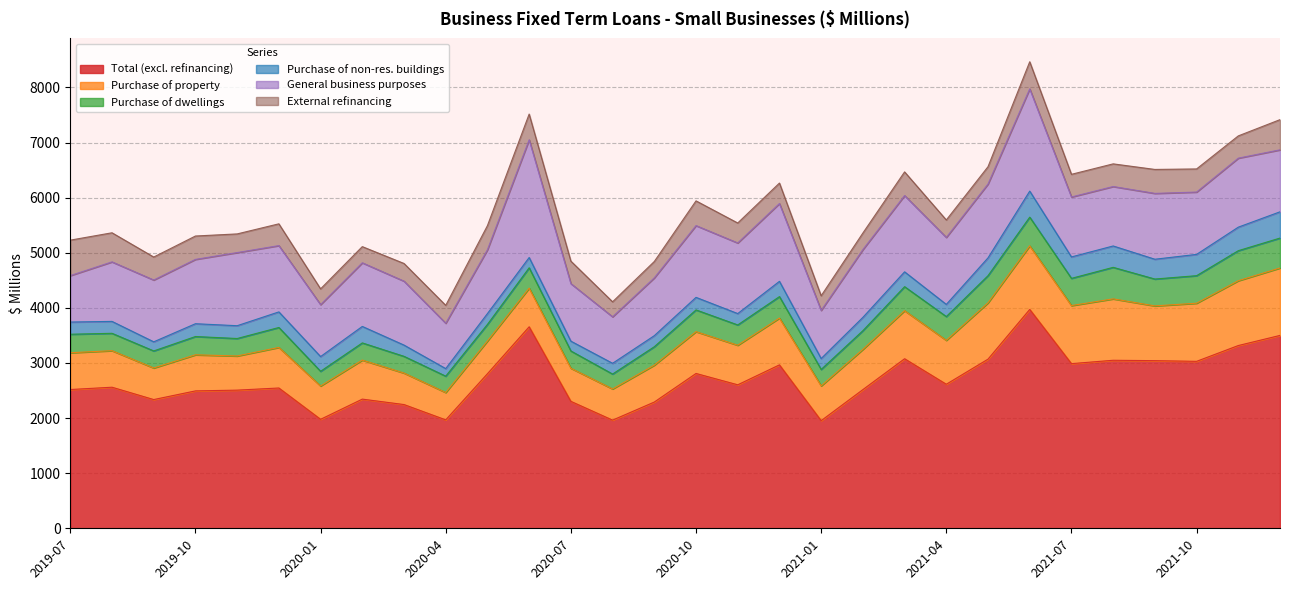

Which series has the largest total across all categories?

Total (excl. refinancing)